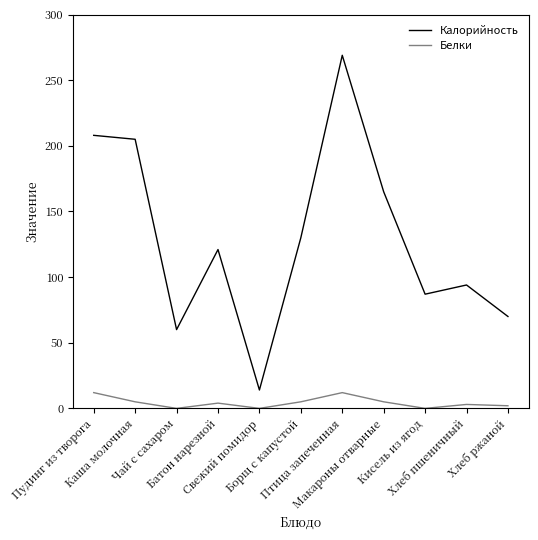

Where is the first local minimum for Калорийность?

Чай с сахаром